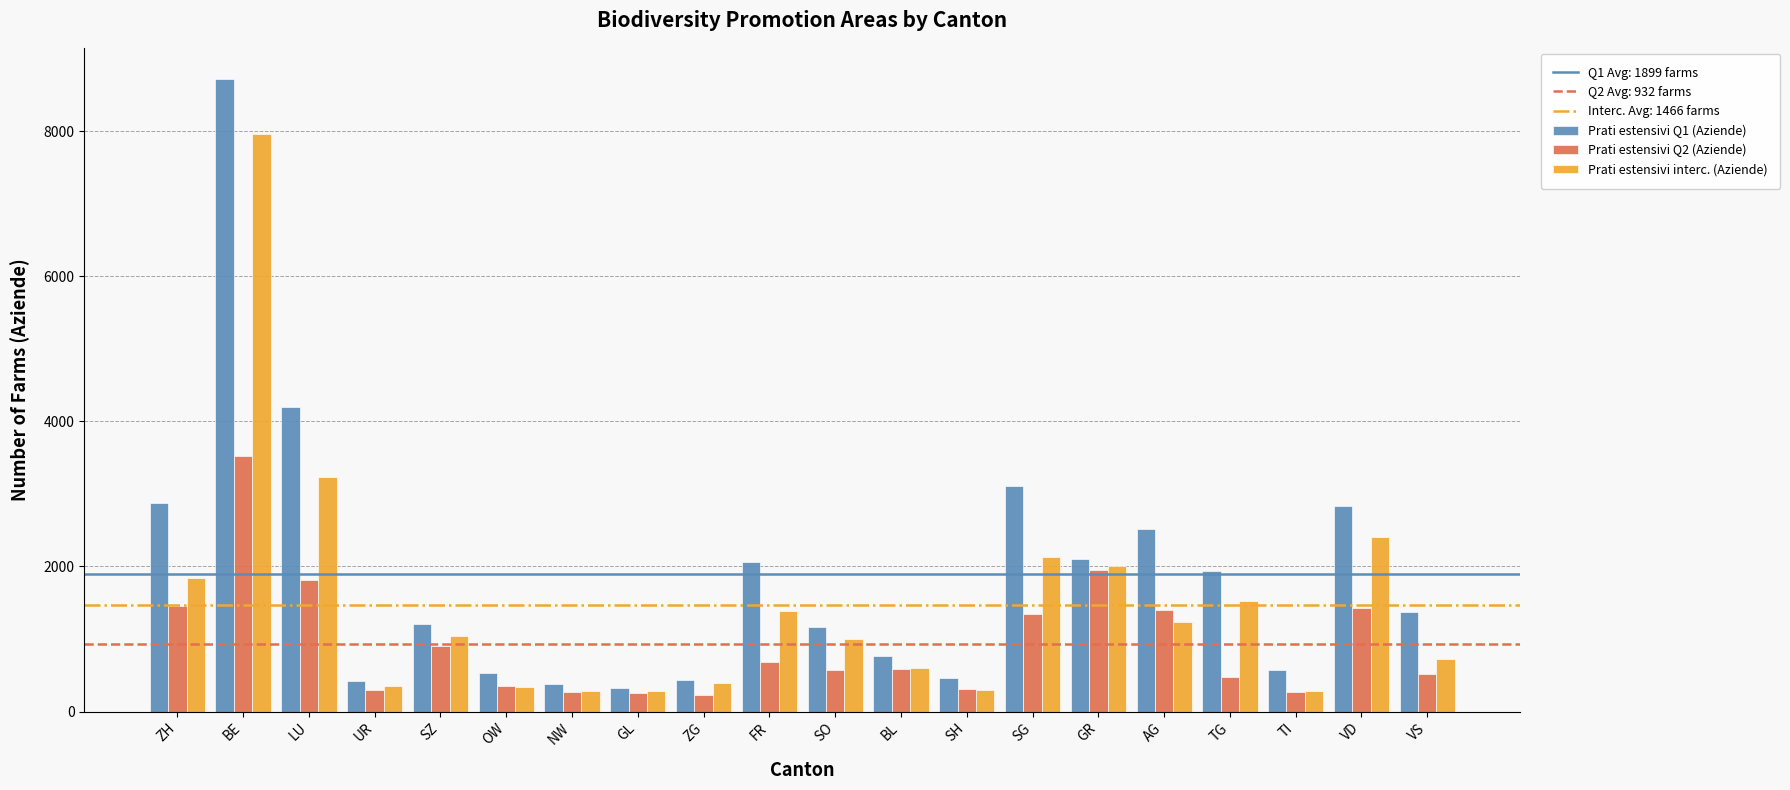

What position from the right is FR?

11